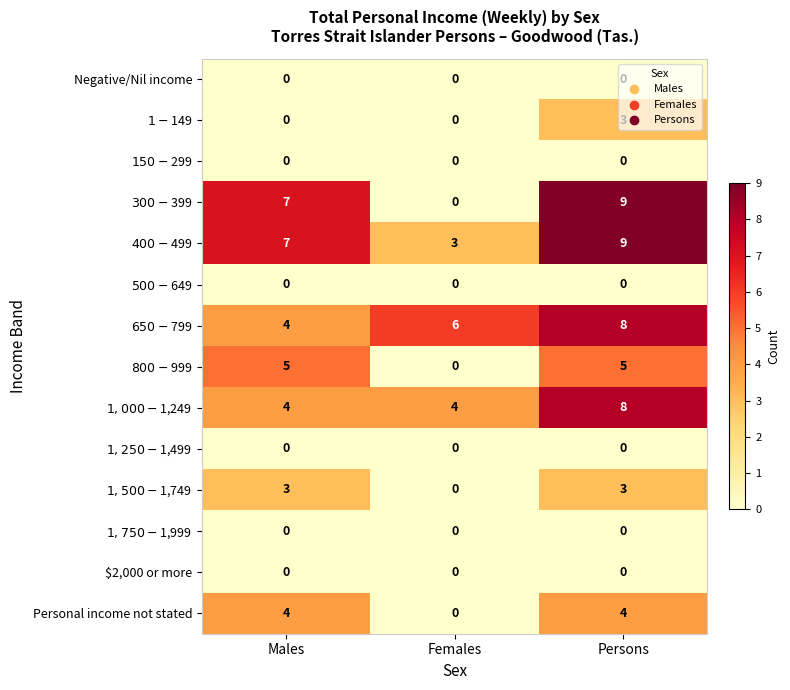

What is the greatest value displayed?

9